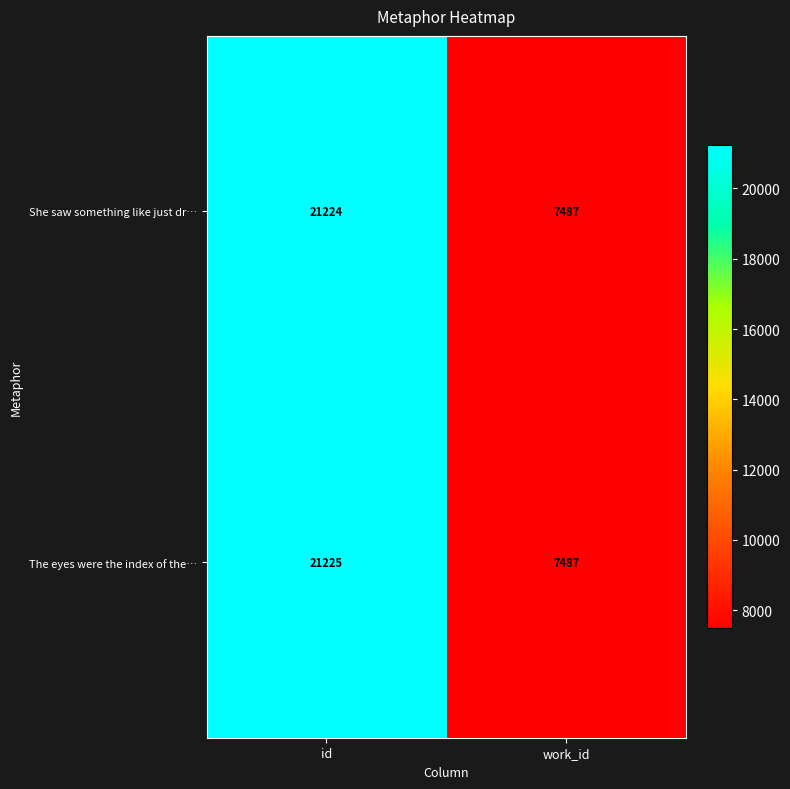

The She saw something like just dr… series shows 5228 at work_id. True or false?

False